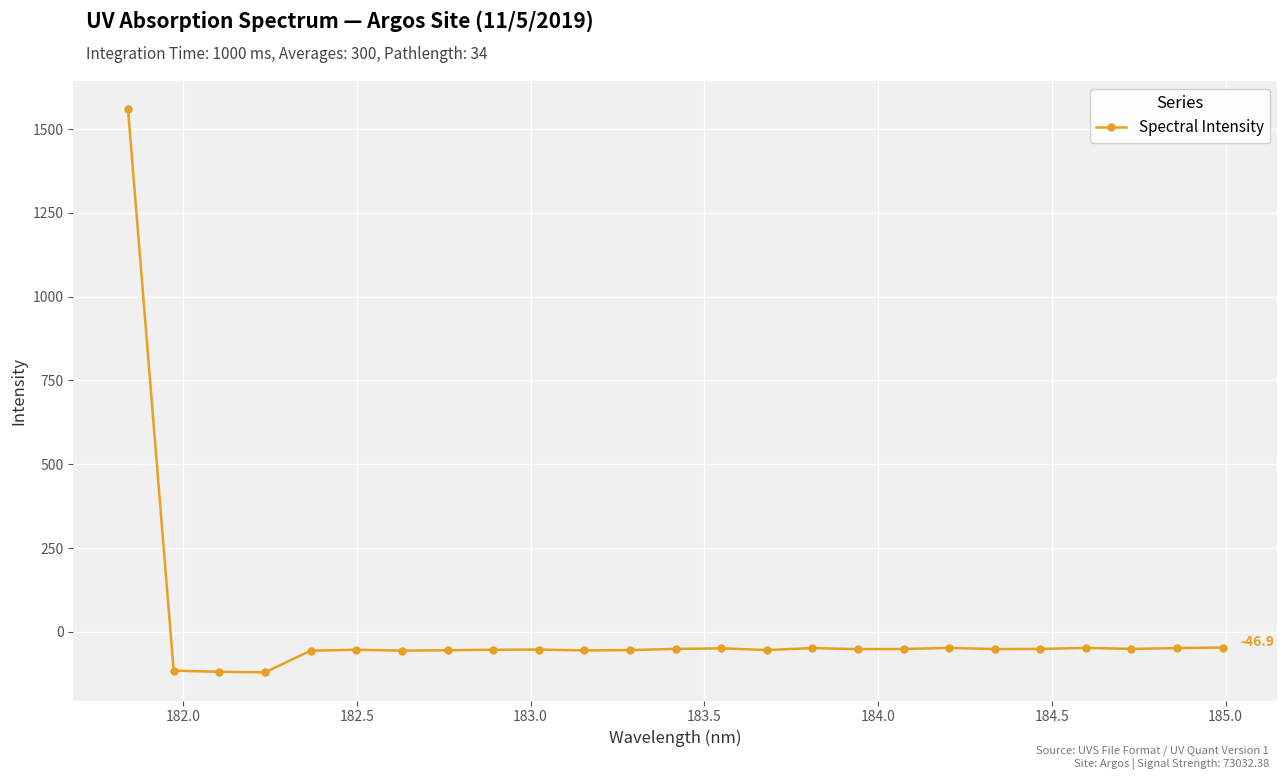

What is the greatest value displayed?

1559.5